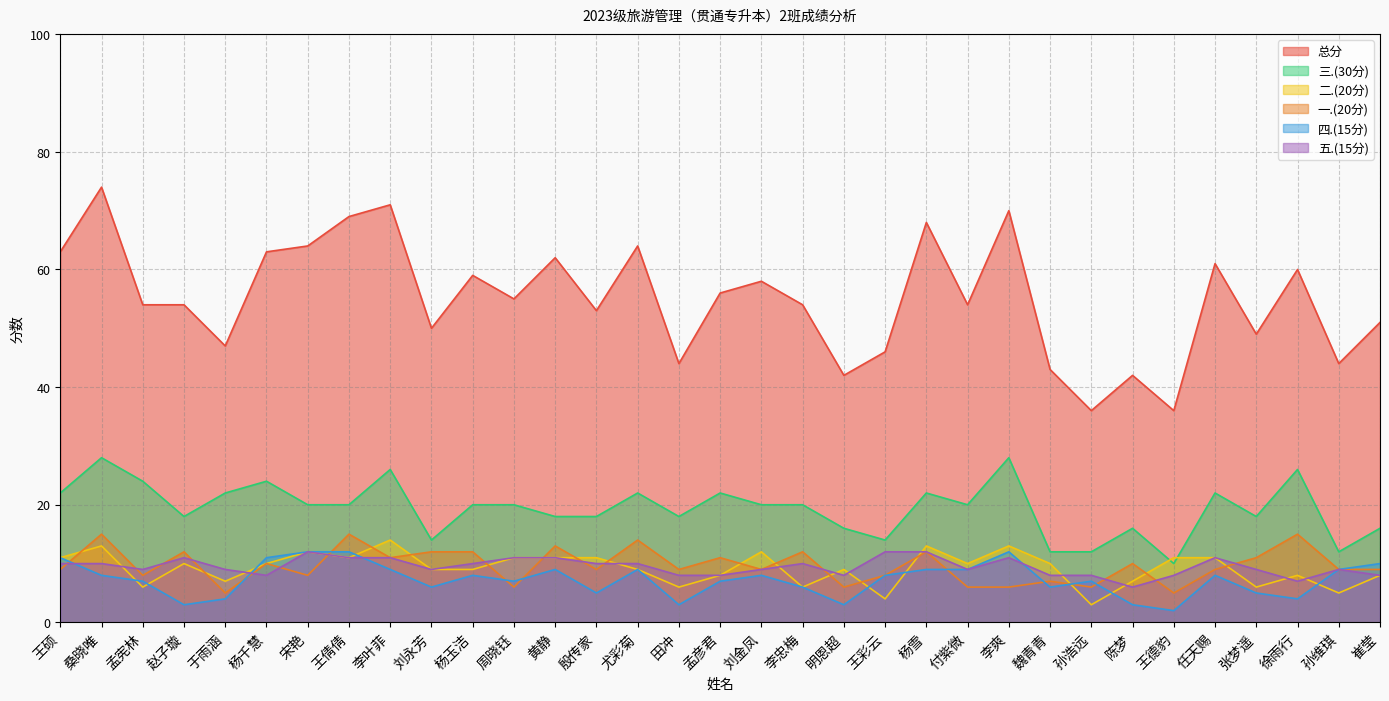

What is the sum of the 五.(15分) values at 尤彩菊 and 明恩超?

18